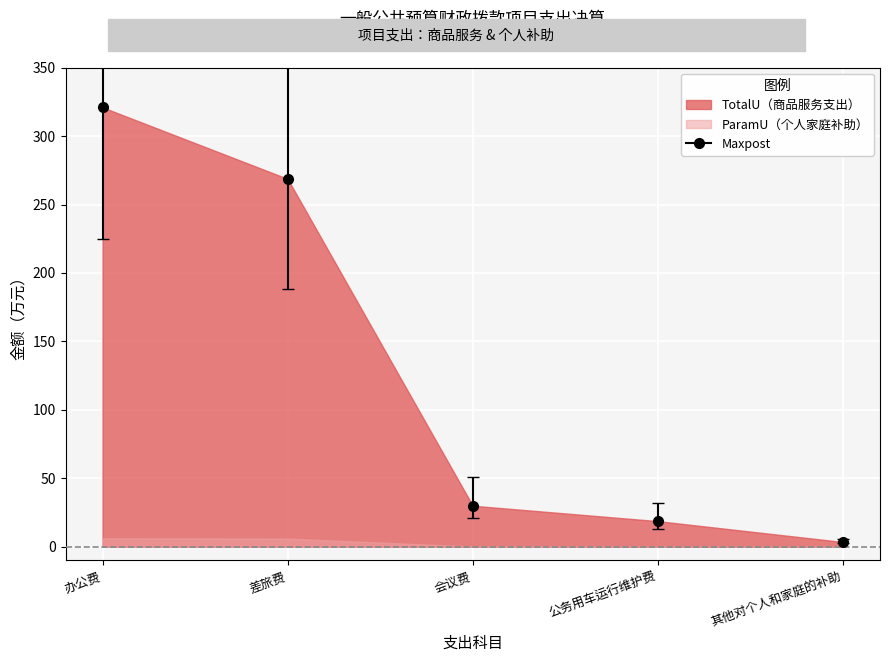

True or false: Maxpost and 商品和服务支出_upper intersect in this chart.

False